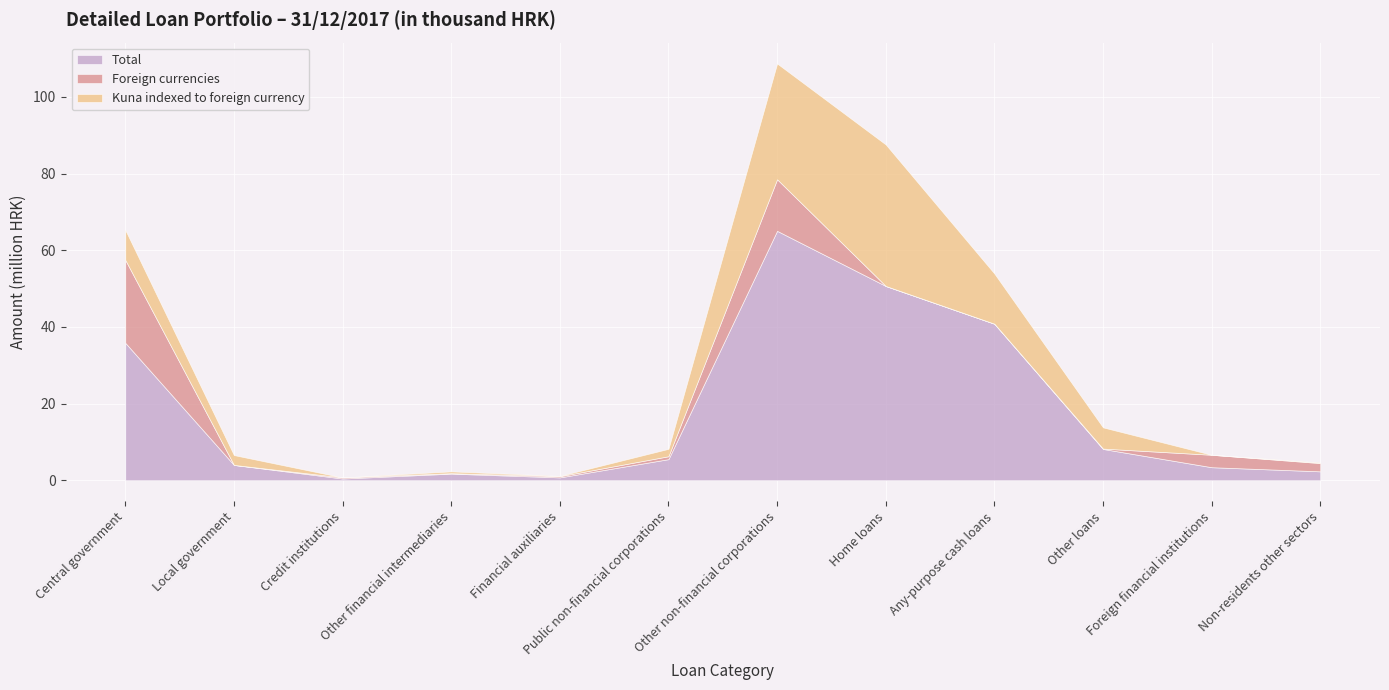

At which label is Kuna indexed to foreign currency closest to 18455442?

Any-purpose cash loans